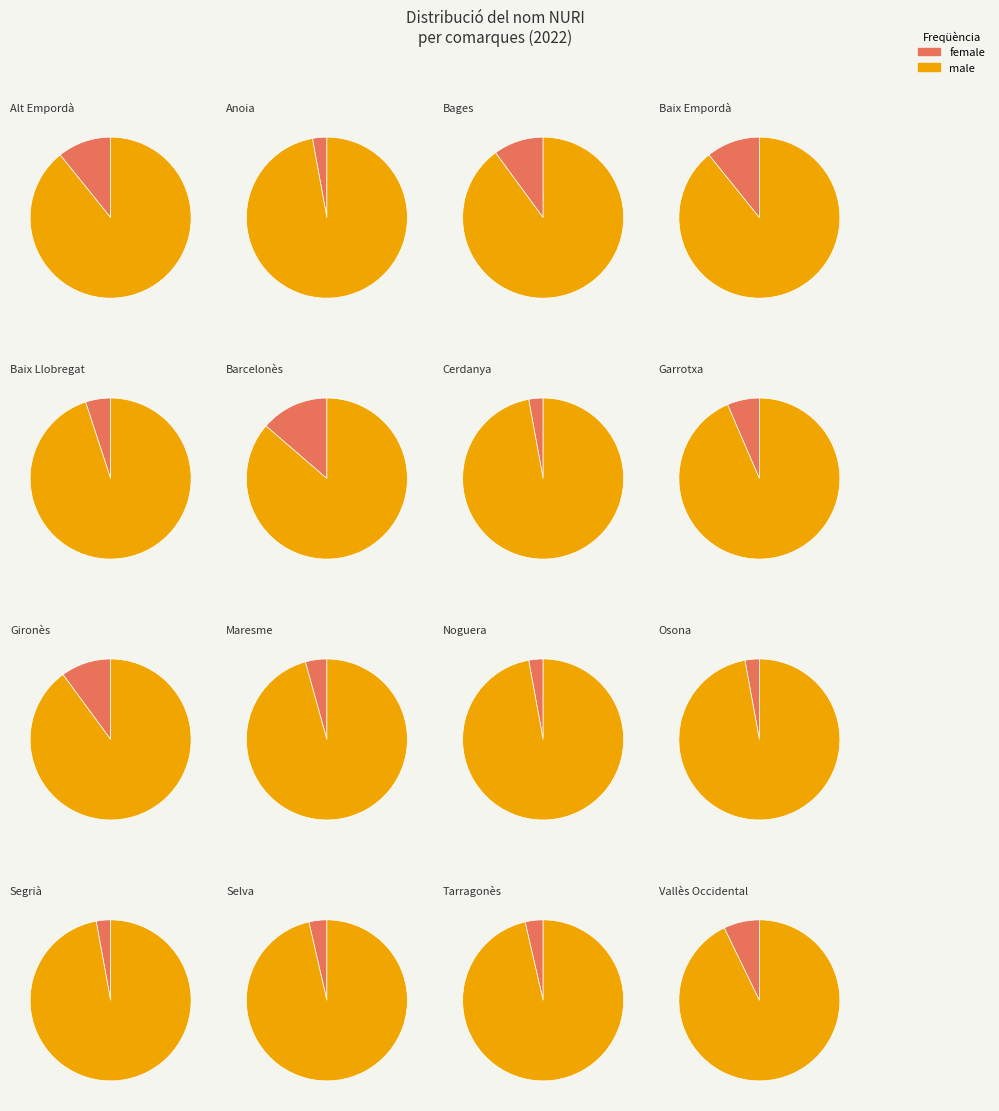

Which slice is the smallest?

Anoia